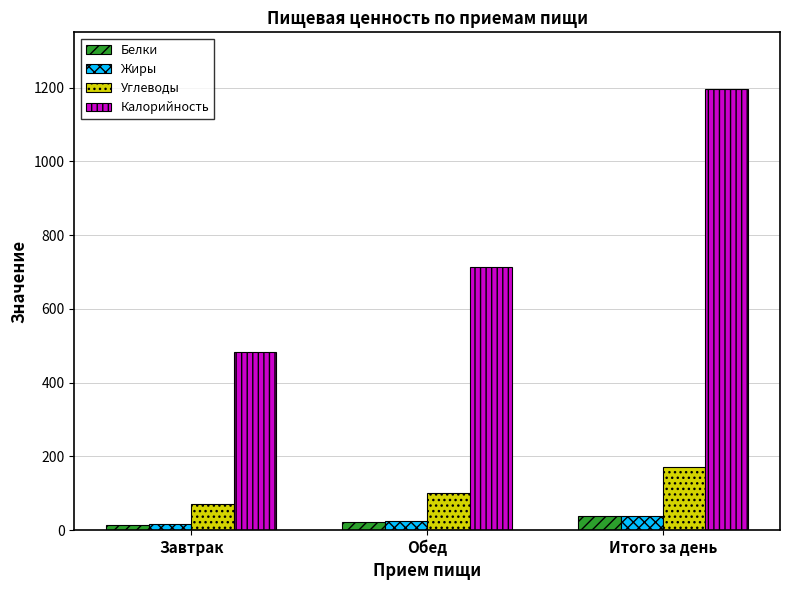

What is the difference between the highest and lowest values at Итого за день?

1159.8